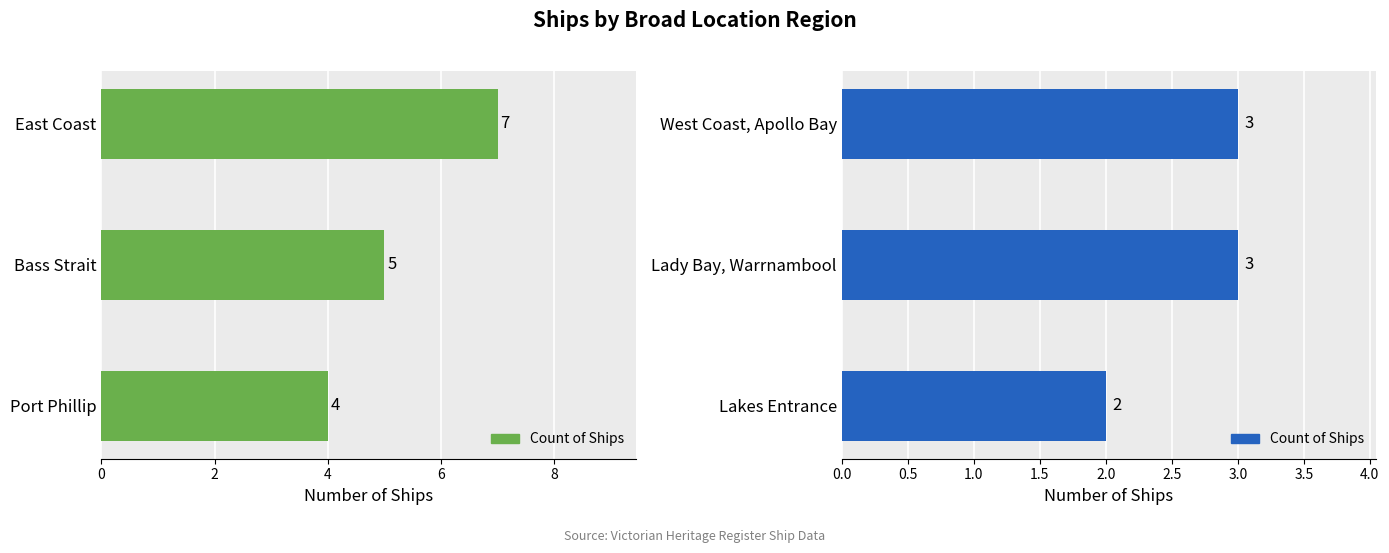

Is it true that the value at Lakes Entrance is 1?

False